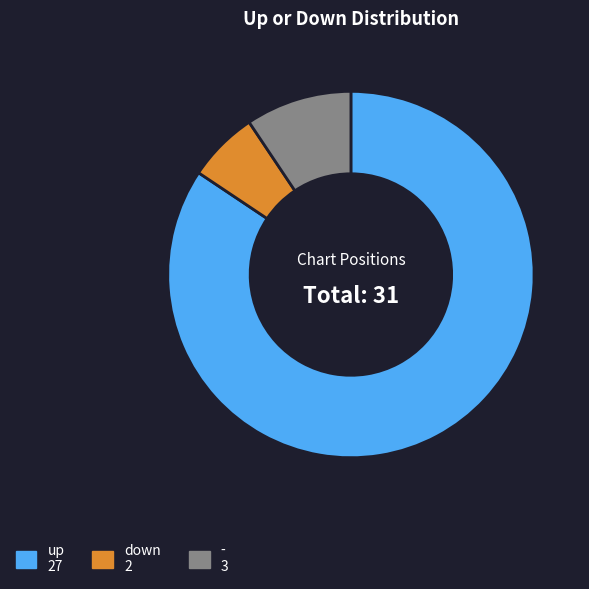

What is the smallest slice in the pie chart?

down